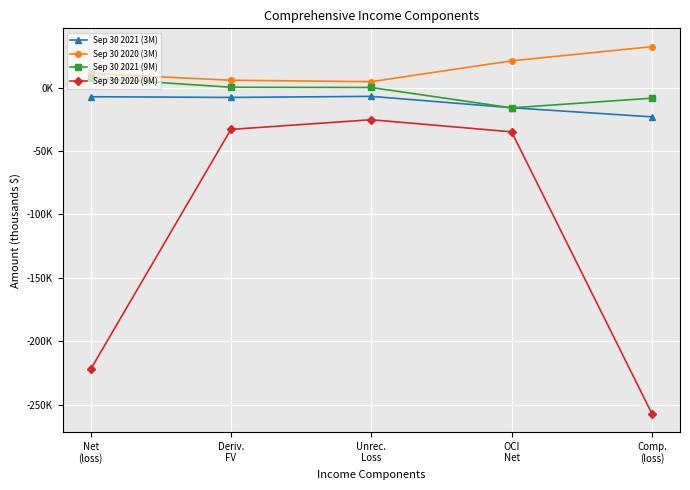

True or false: Sep 30 2020 (3M) has a value of 8.0 at Unrec.
Loss.

False